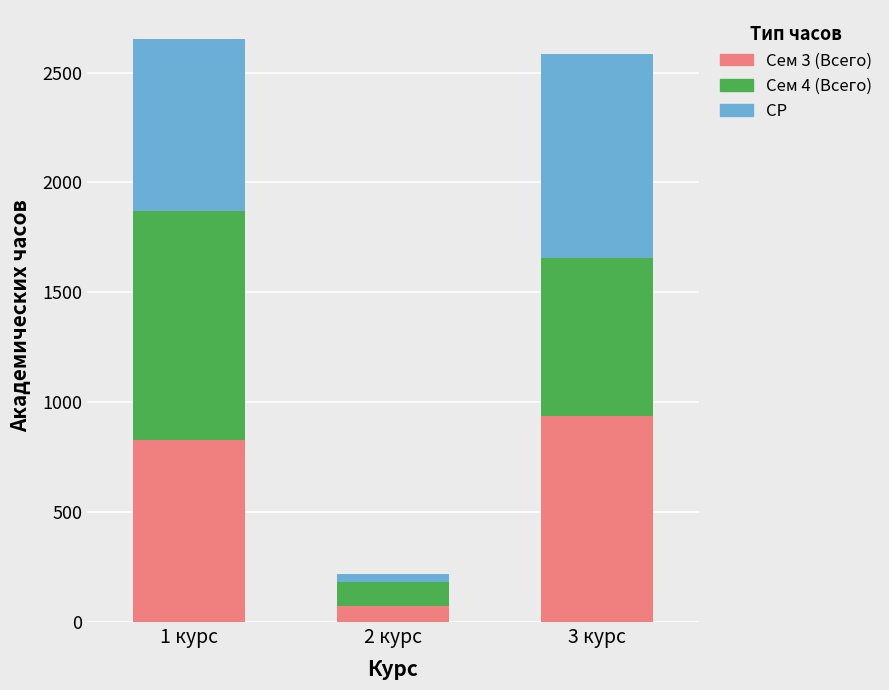

The value of Сем 3 (Всего) at 1 курс is 828. True or false?

True